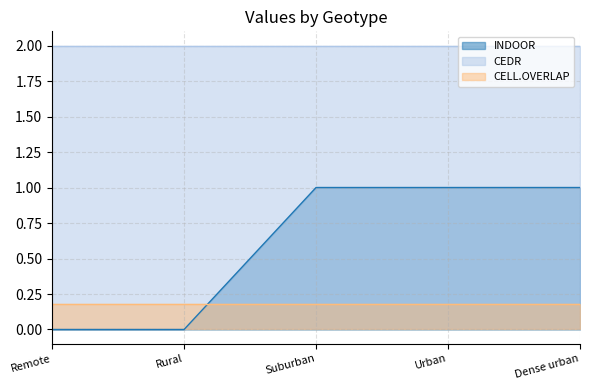

Reading right to left, transcribe all the data shown in this chart.

INDOOR: 1.0	1.0	1.0	0.0	0.0
CEDR: 2.0	2.0	2.0	2.0	2.0
CELL.OVERLAP: 0.2	0.2	0.2	0.2	0.2